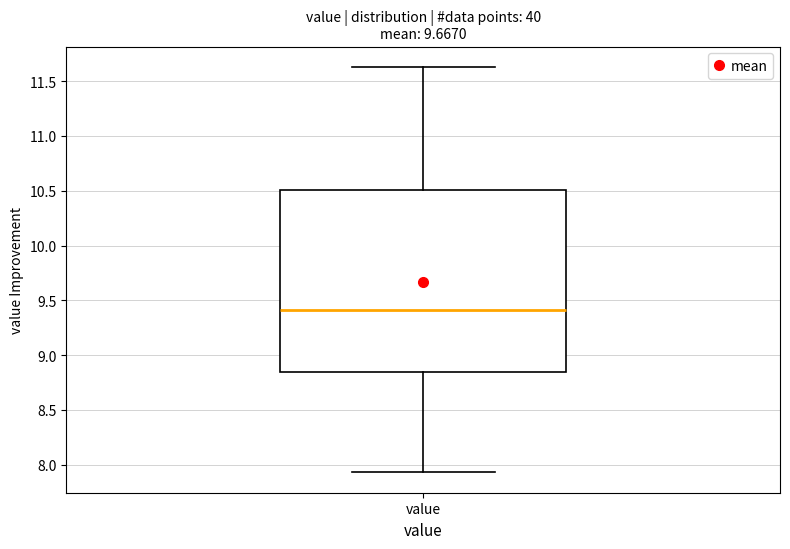

Read this box plot against the y-axis: the position of the median line, the range covered by the box, and the ends of both whiskers. The values are not printed on the chart, so give them approximately, as read against the axis.

median 9.40, box 8.85 to 10.50, whiskers 7.95 to 11.65